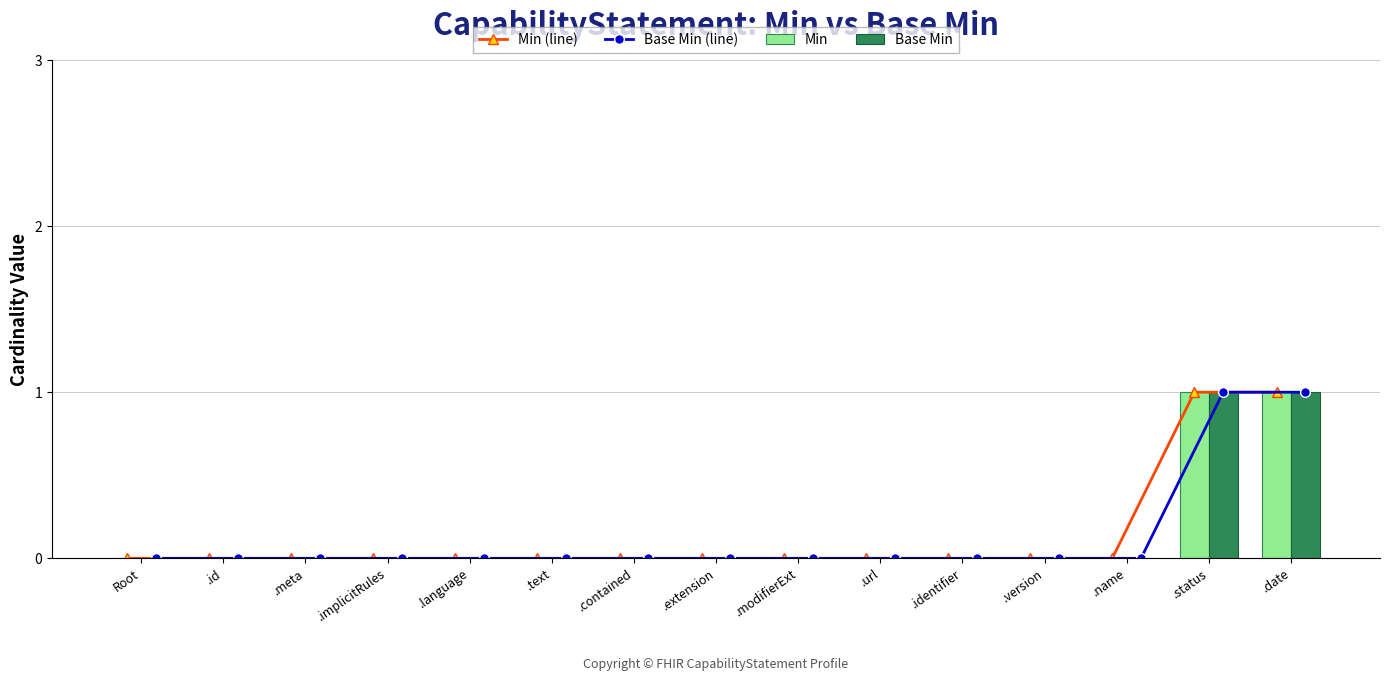

Are the bars horizontal?

No